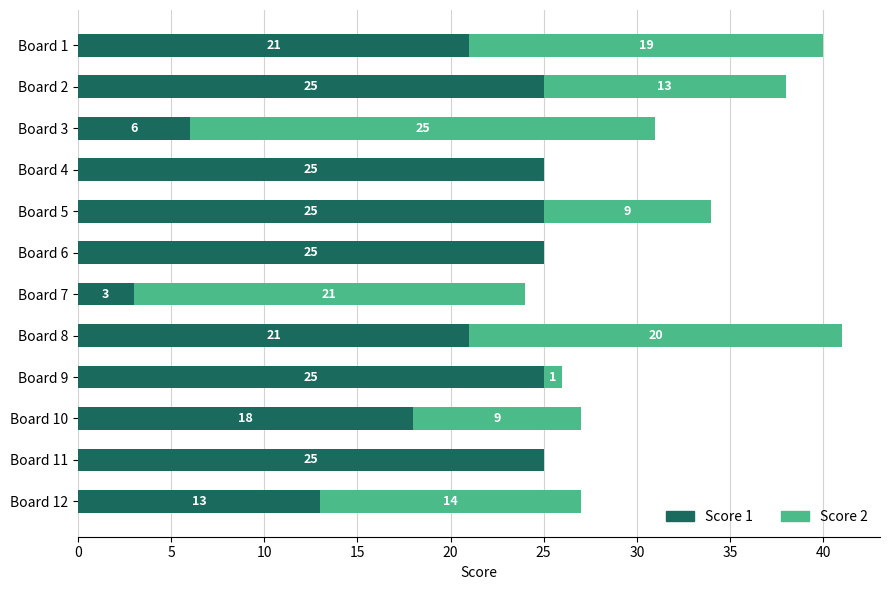

Is it true that Score 1 equals 25 at Board 5?

True